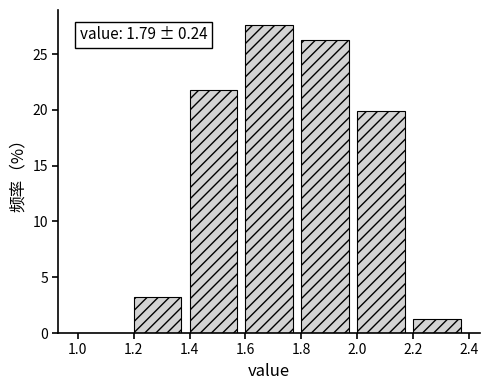

Over which range of the x-axis is the bar tallest?

1.6 to 1.8